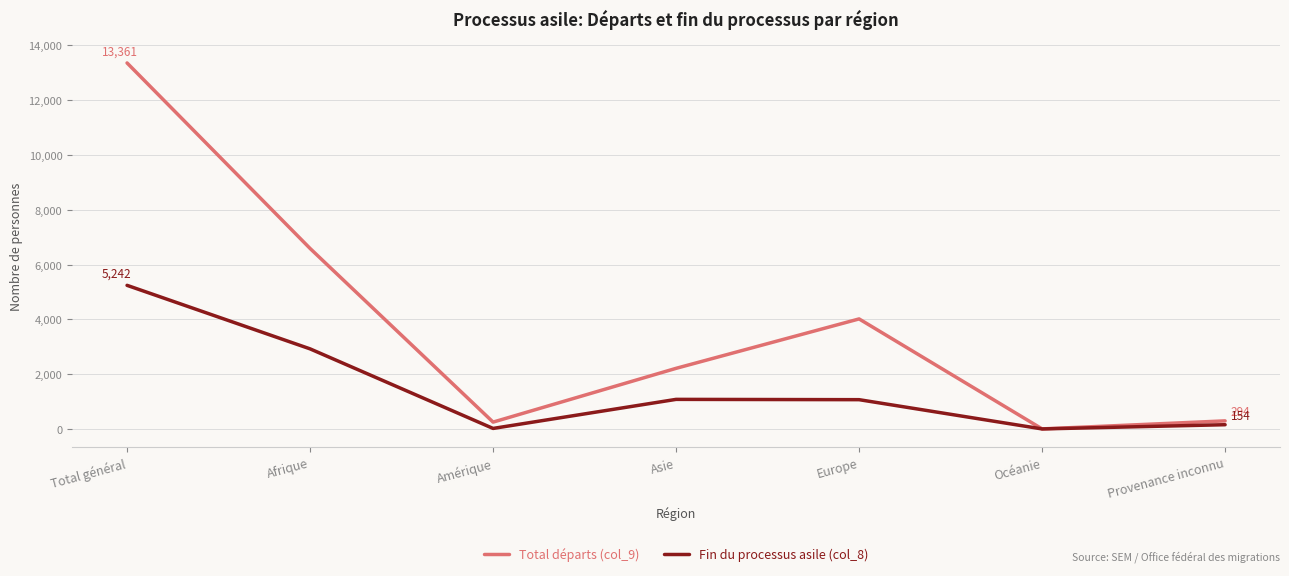

At how many categories does at least one series exceed 9490?

1